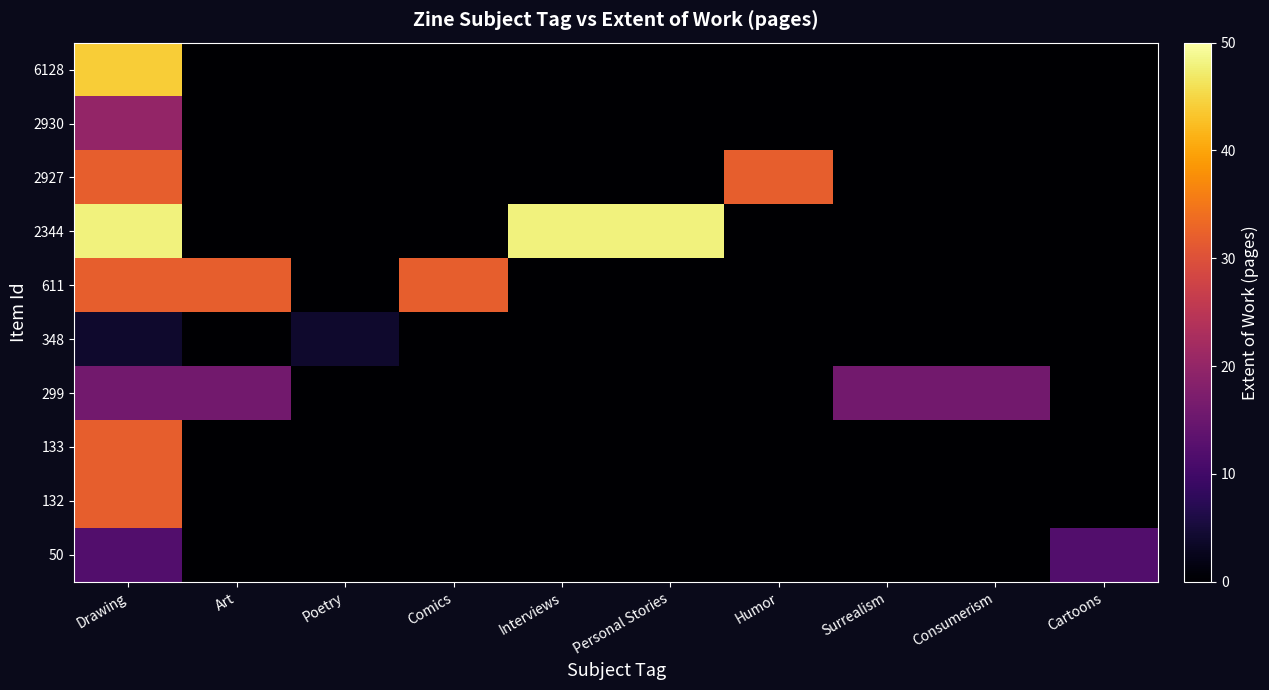

At which category is the sum across all series the highest?

Drawing